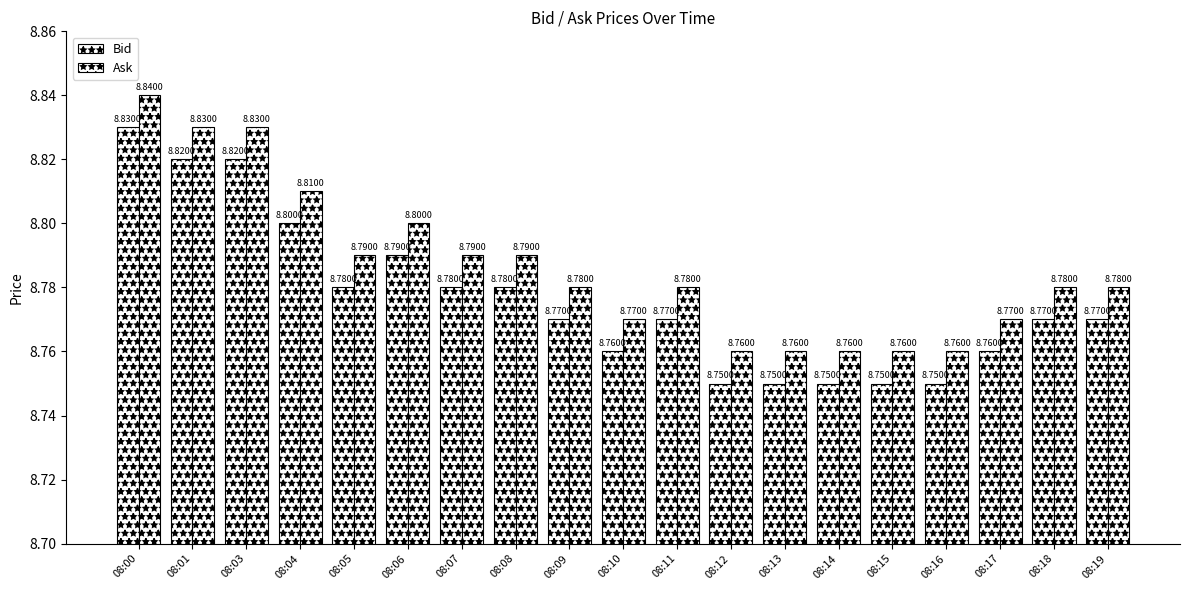

Count the number of categories in the chart.

19